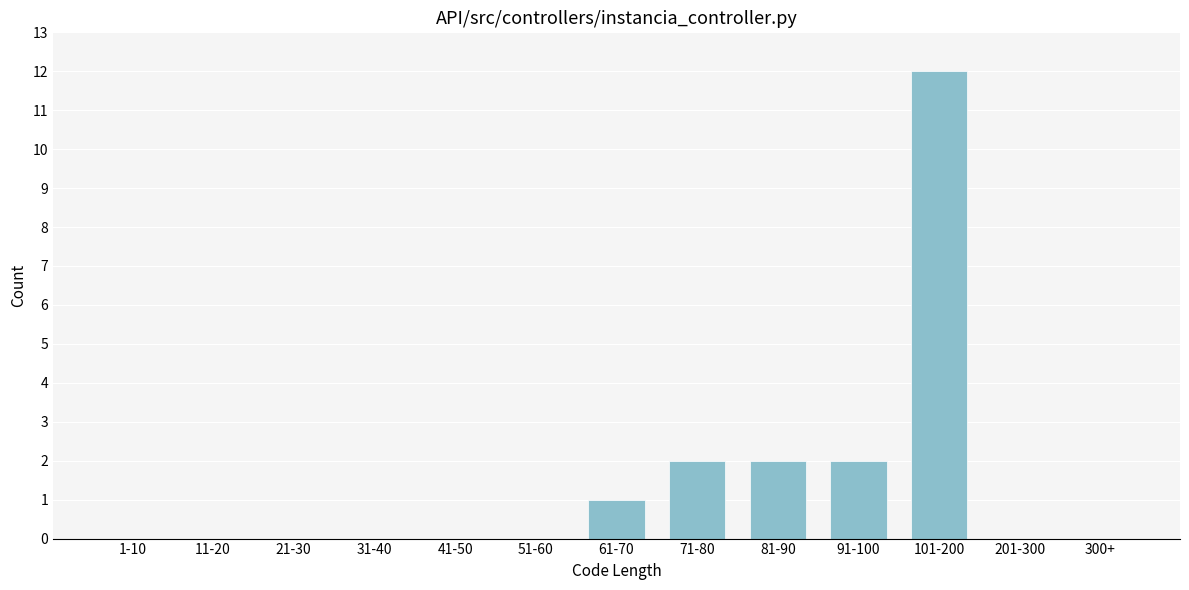

Reading left to right, what are all the values shown in this chart?

1-10=0	11-20=0	21-30=0	31-40=0	41-50=0	51-60=0	61-70=1	71-80=2	81-90=2	91-100=2	101-200=12	201-300=0	300+=0